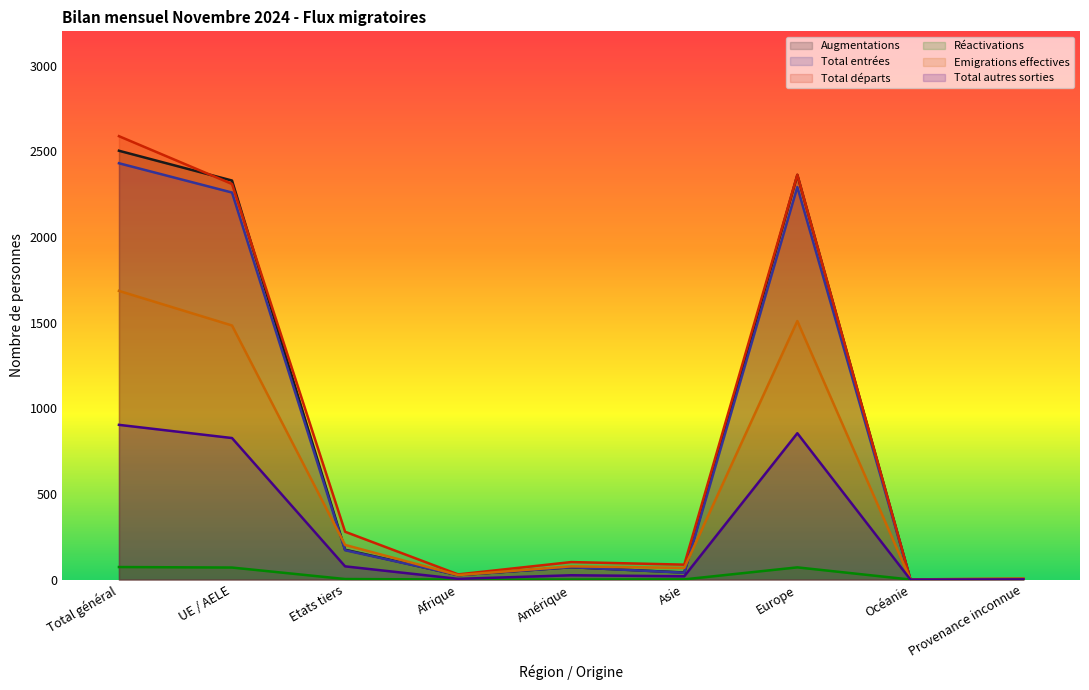

List the labels in order of Réactivations value, smallest first.

Afrique, Amérique, Océanie, Asie, Provenance inconnue, Etats tiers, UE / AELE, Europe, Total général